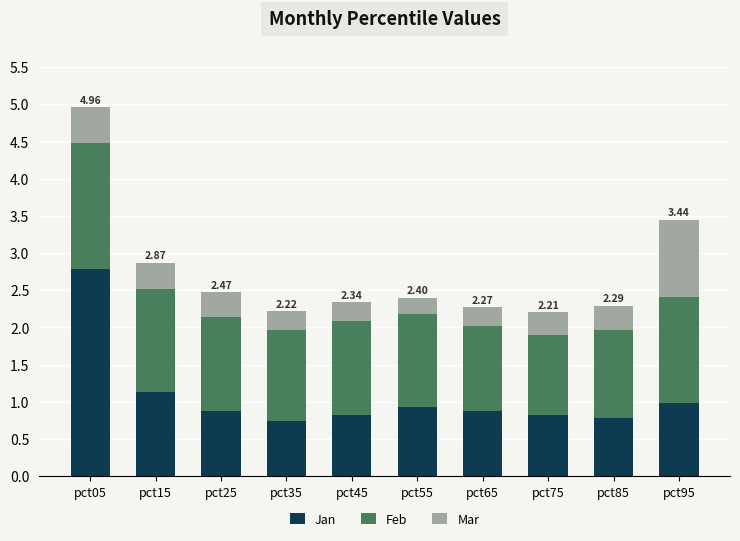

What is the sum of all Jan values?

10.8